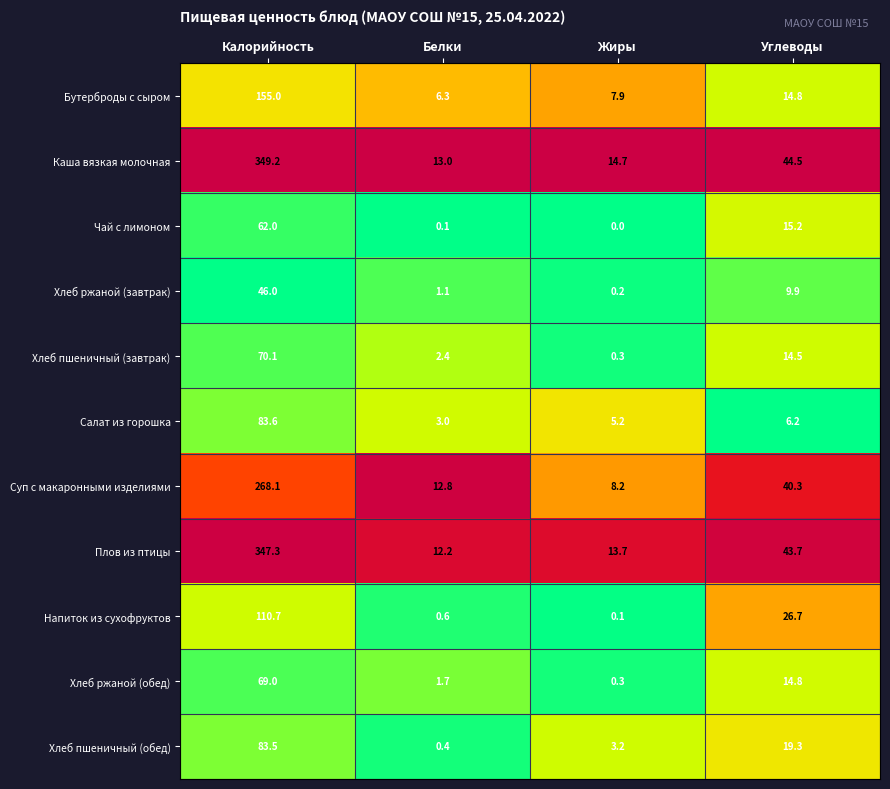

Which label corresponds to the smallest value in the chart?

Жиры